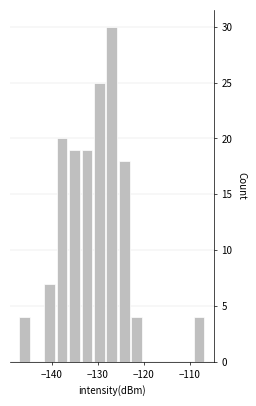

Read against the x-axis, roughly where is the centre of the tallest bar?

-127